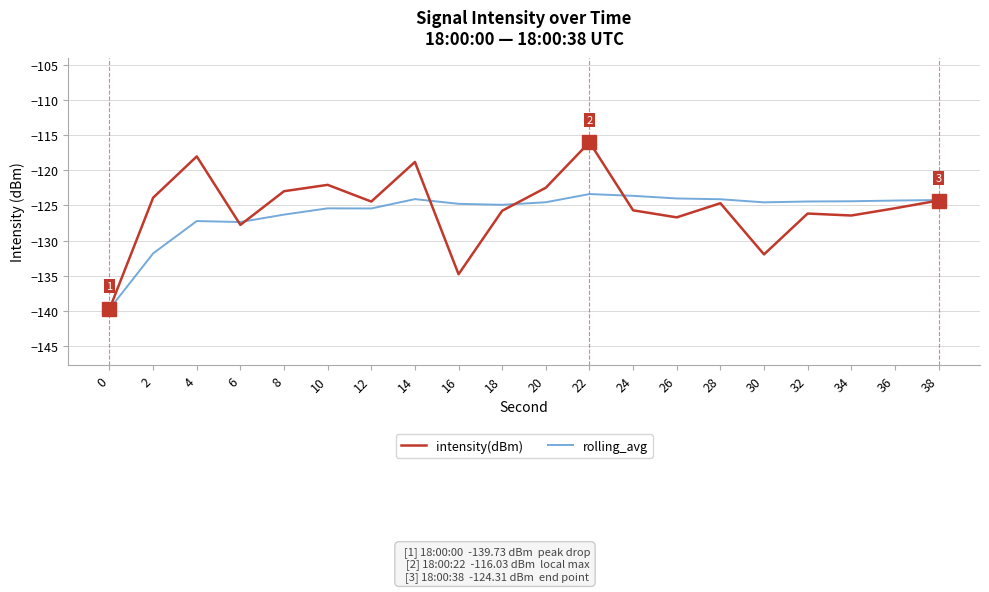

What is the sum of all rolling_avg values?

-2518.9